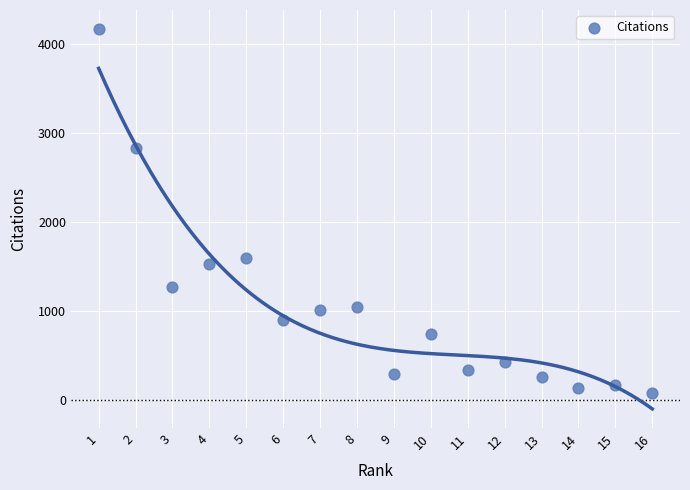

What Y value in the scatter plot is closest to 2122?

1600